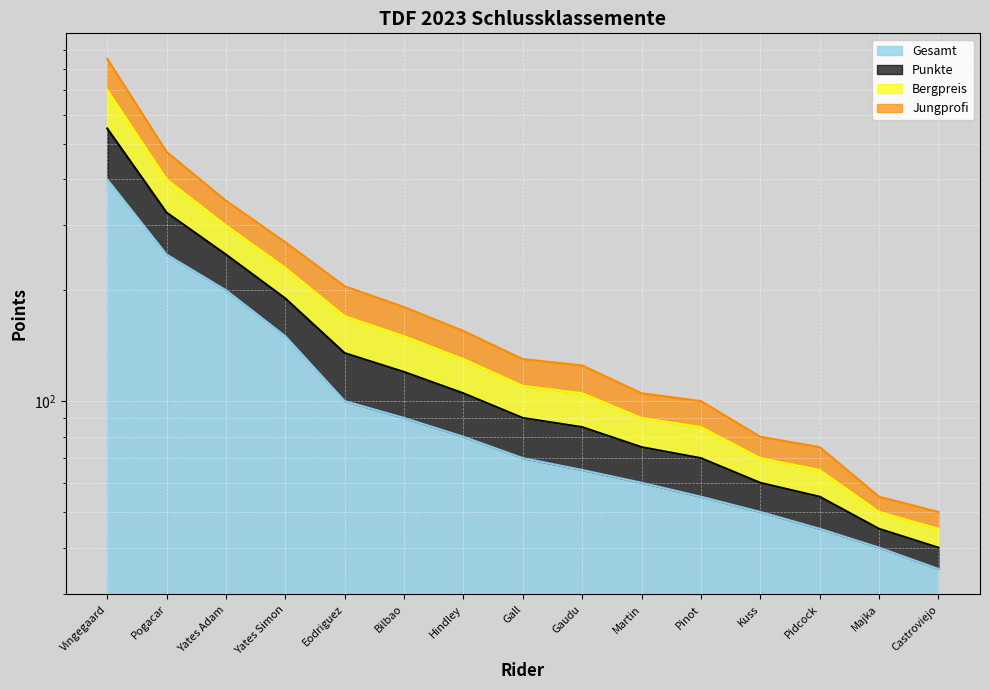

What position from the left is Martin?

10